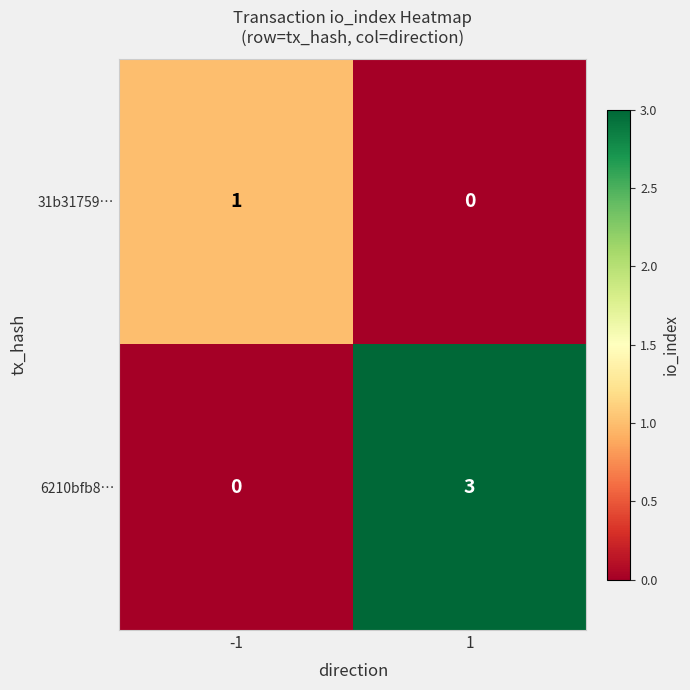

Reading left to right, extract all data points from this chart.

31b31759…: 1	0
6210bfb8…: 0	3